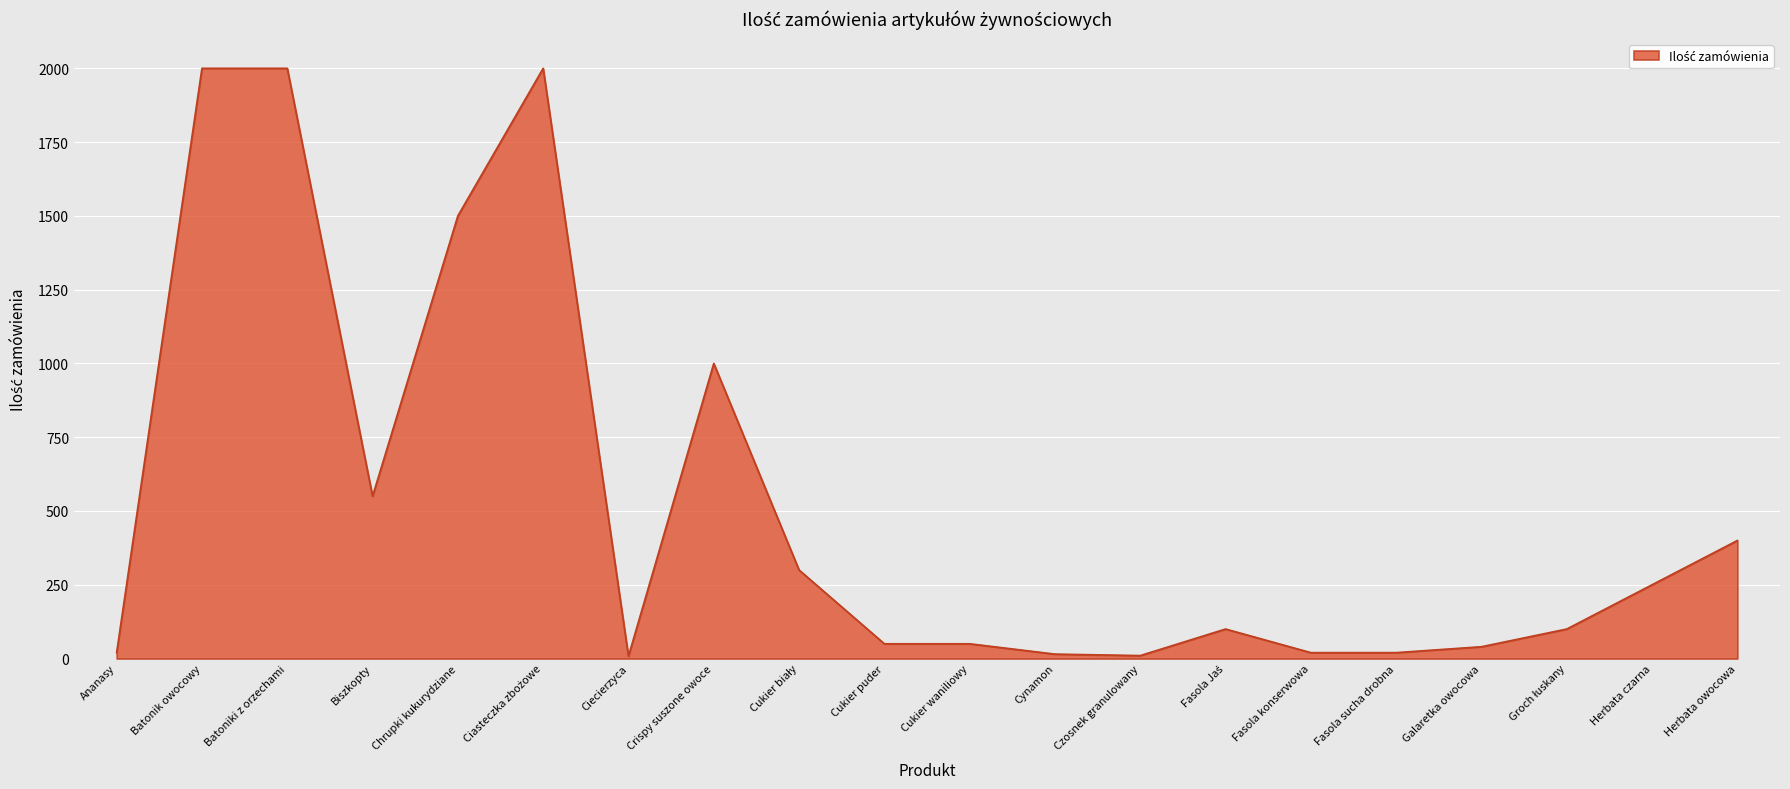

How many lines are shown in the chart?

1